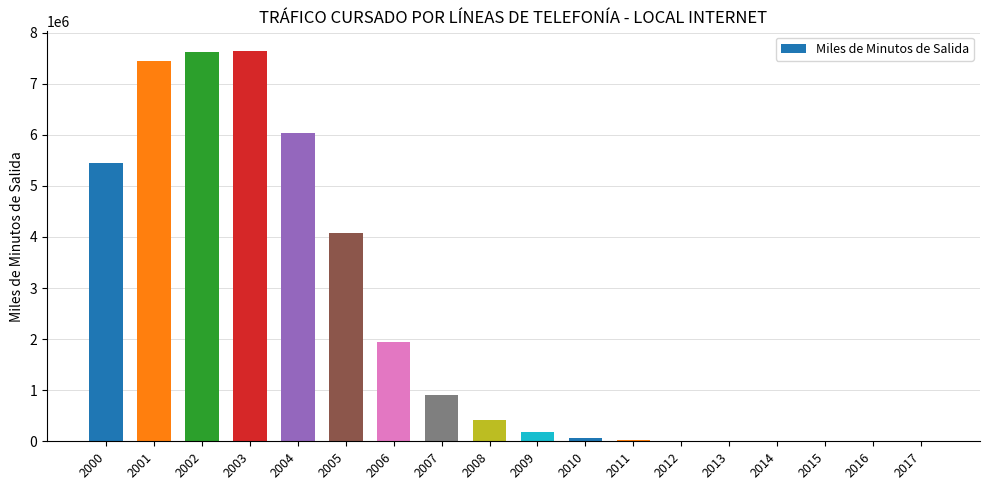

The chart shows a value of 4374.2 at 2013. True or false?

True